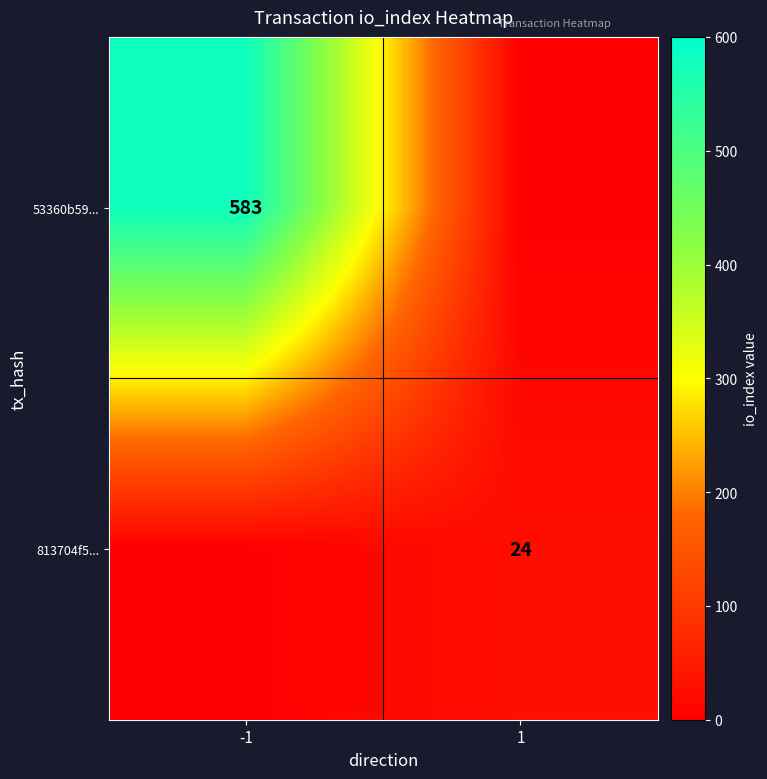

The value of 813704f5... at 1 is 24. True or false?

True